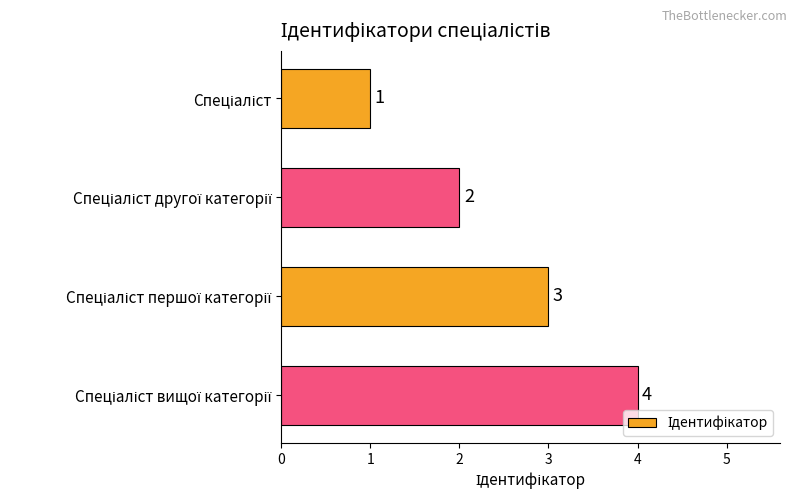

Count the number of data series in this chart.

1